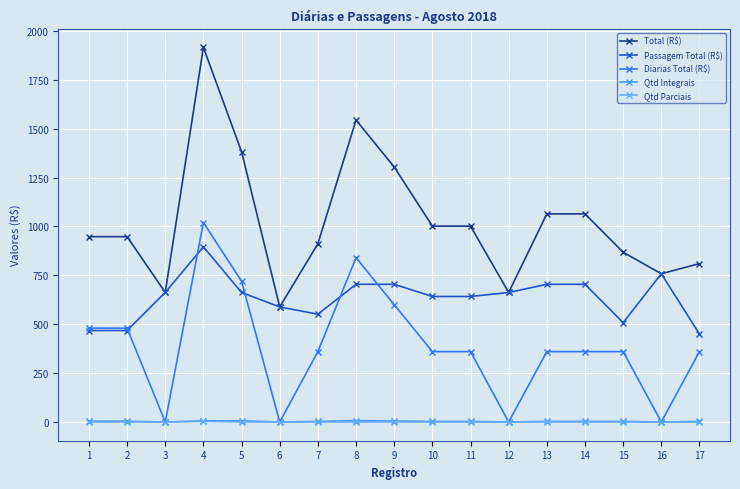

Rank the series at 15 from highest to lowest value.

Total (R$), Passagem Total (R$), Diarias Total (R$), Qtd Integrais, Qtd Parciais